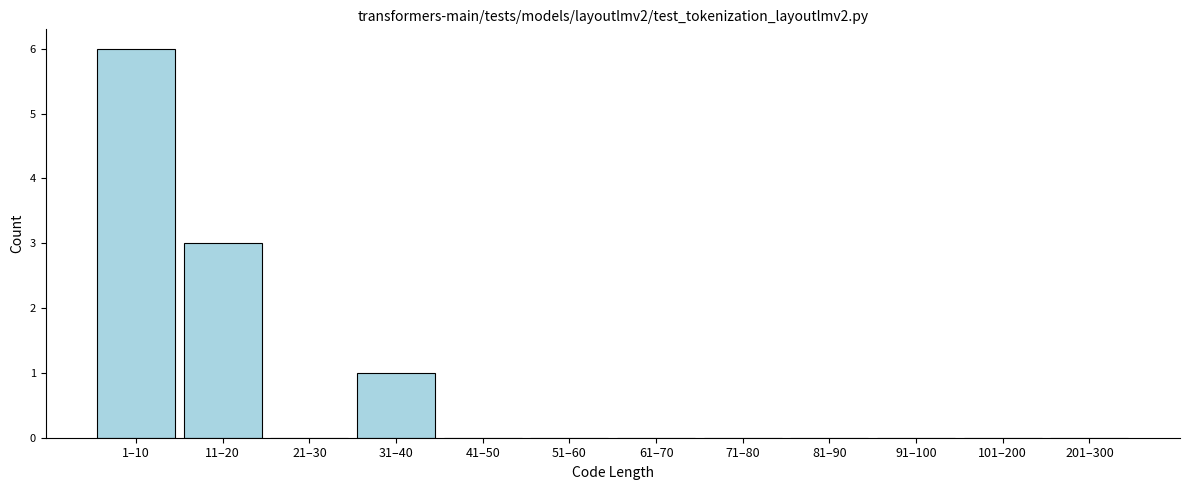

Reading left to right, list all the values displayed in this chart.

1–10=6	11–20=3	21–30=0	31–40=1	41–50=0	51–60=0	61–70=0	71–80=0	81–90=0	91–100=0	101–200=0	201–300=0